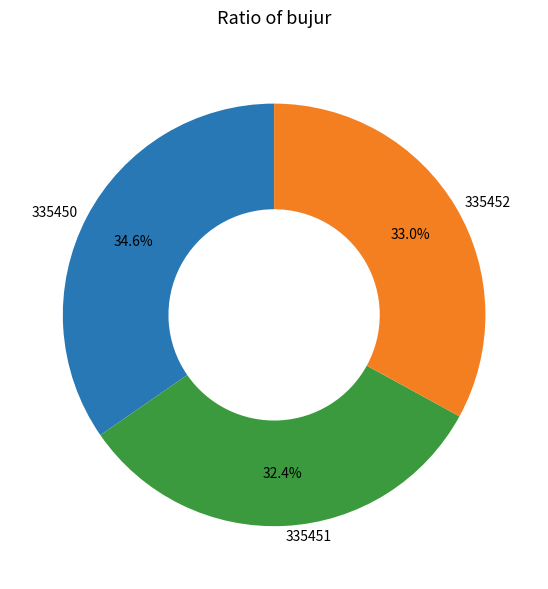

Count the number of slices in the pie.

3